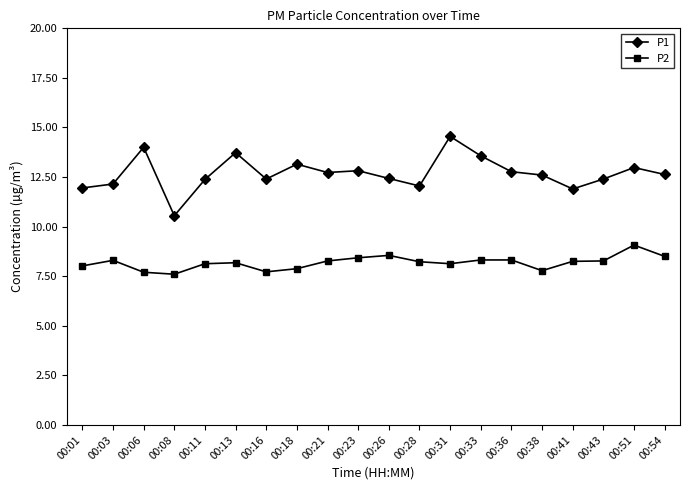

Which series has the widest spread of values?

P1